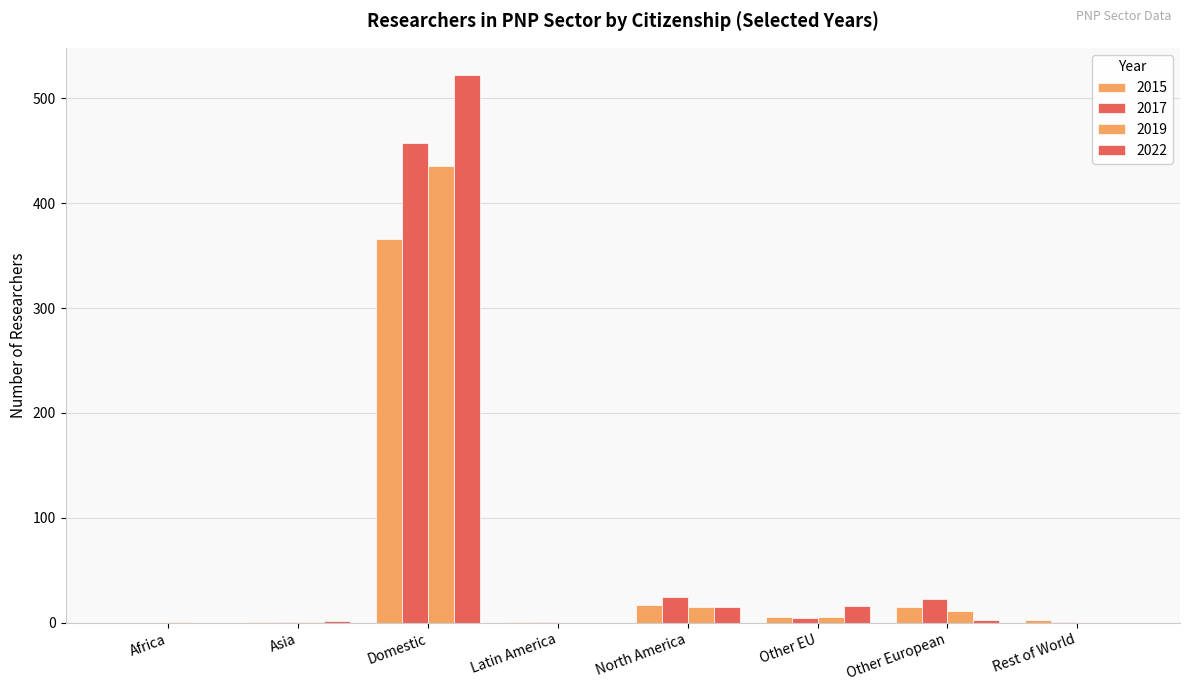

What is the label of the 7th bar from the left?

Other European